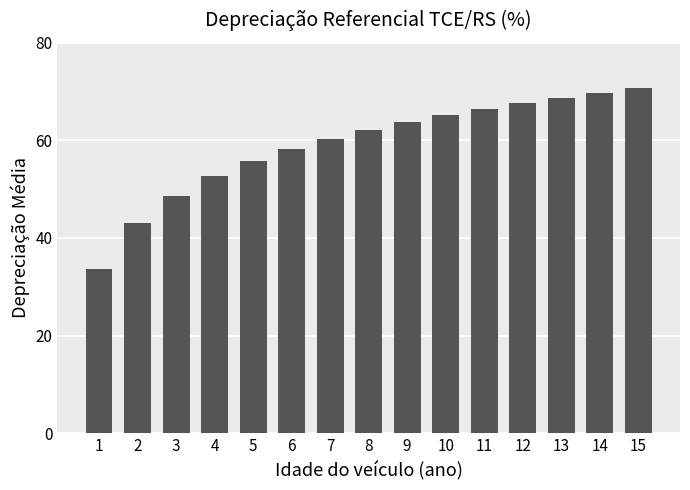

Reading left to right, list all the values displayed in this chart.

33.6	43.1	48.7	52.6	55.7	58.2	60.3	62.1	63.7	65.2	66.5	67.7	68.8	69.8	70.7